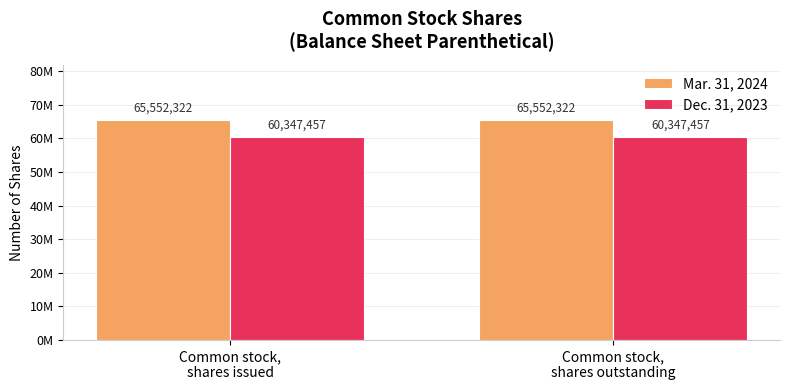

Which series has the largest total across all categories?

Mar. 31, 2024